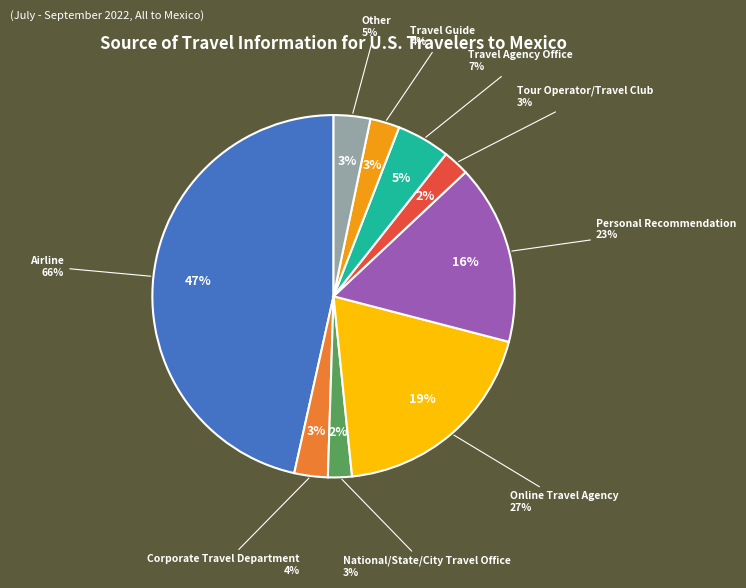

How many slices are in this pie chart?

9